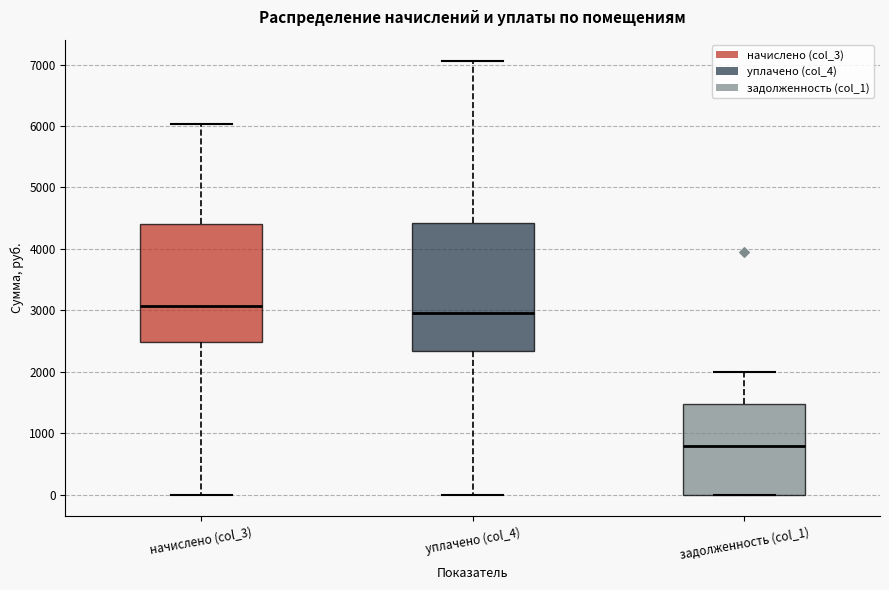

Reading left to right, transcribe this box plot: for each box, give where its median line is, the range the box spans, and where its two whiskers end, as read against the y-axis. The values are not printed on the chart, so give them approximately, as read against the axis.

начислено (col_3): median 3100, box 2500 to 4400, whiskers 0 to 6000
уплачено (col_4): median 3000, box 2300 to 4400, whiskers 0 to 7100
задолженность (col_1): median 800, box 0 to 1500, whiskers 0 to 2000